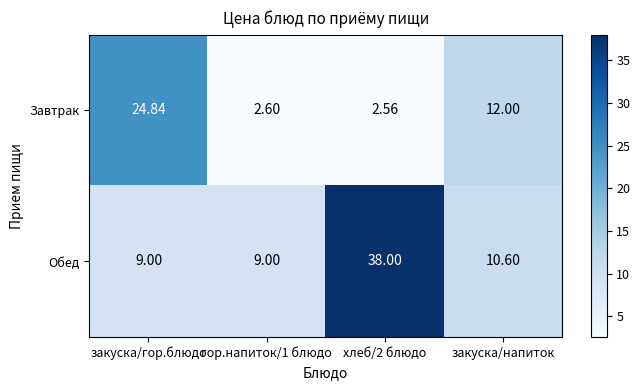

Where is Завтрак nearest to the value 13?

закуска/напиток